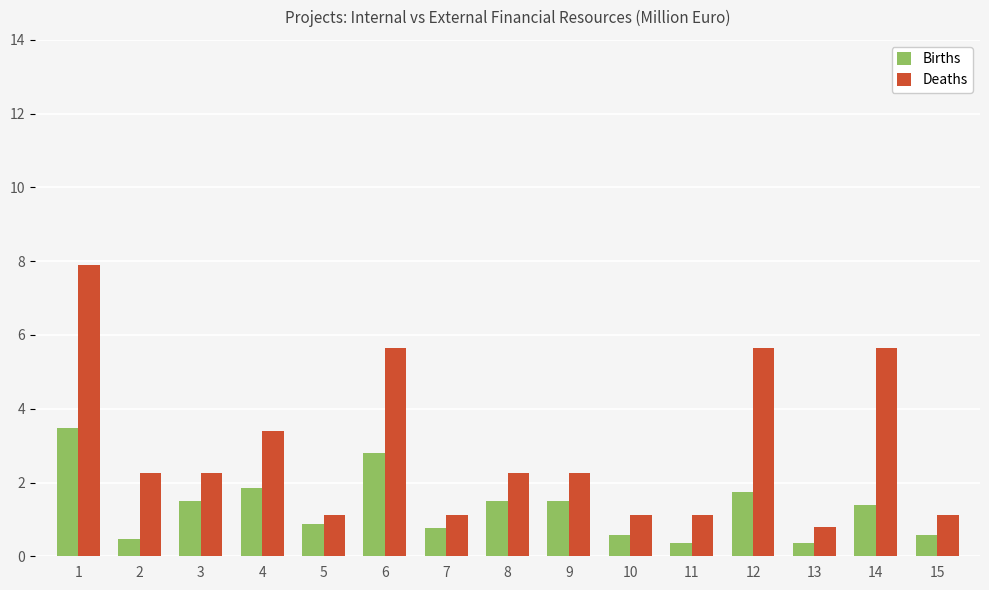

What is the value of the Deaths bar at the 5th from the left?

1.1